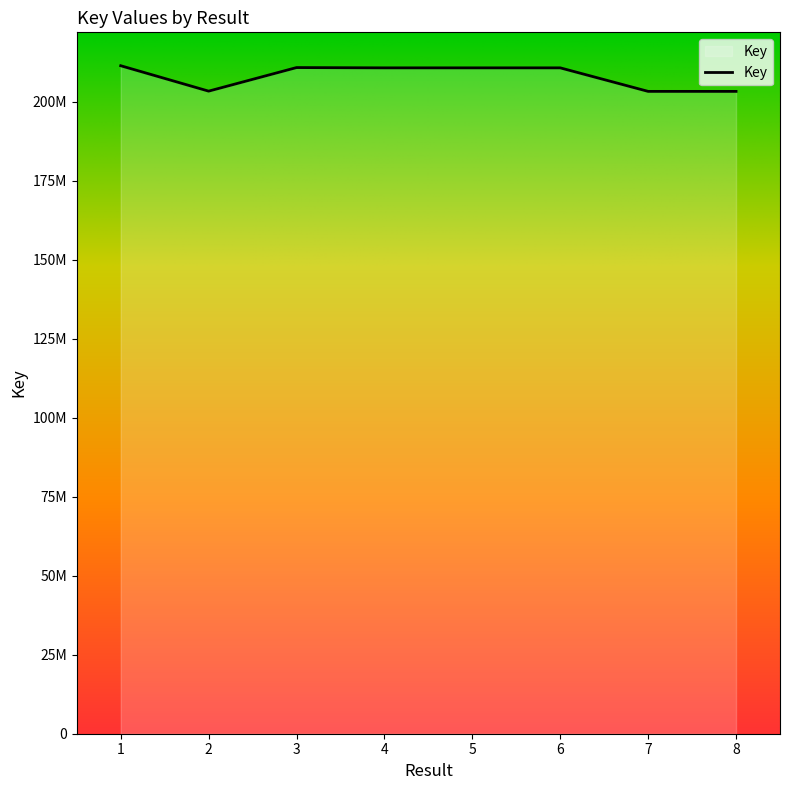

Does the chart have visible grid lines?

No